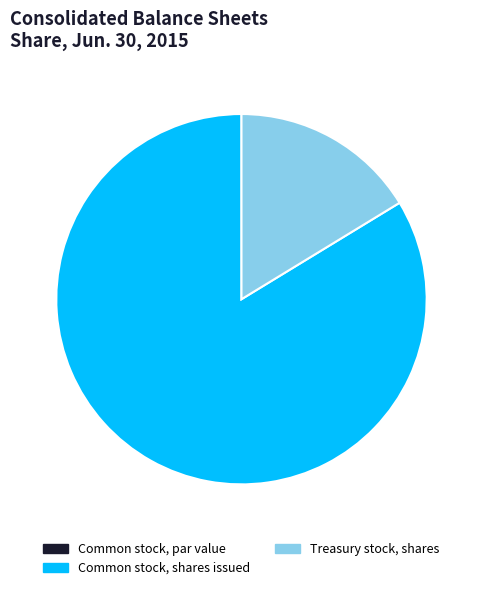

Which slice is the largest?

Common stock, shares issued